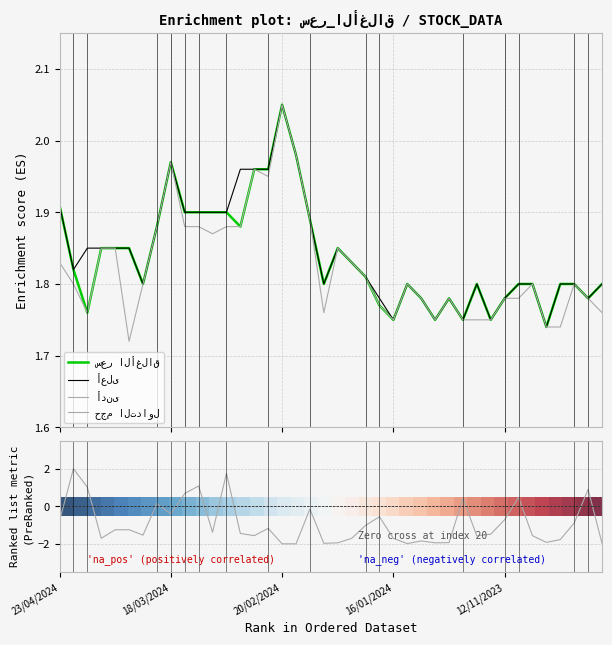

How many times do حجم التداول and أدنى cross each other?

2